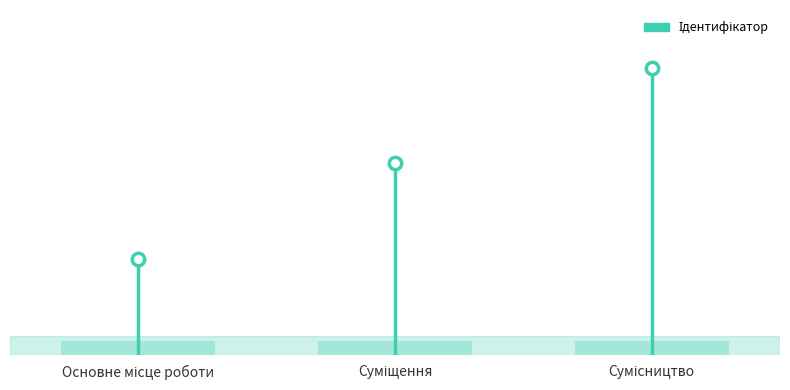

What is the change in value from Основне місце роботи to Суміщення?

+1